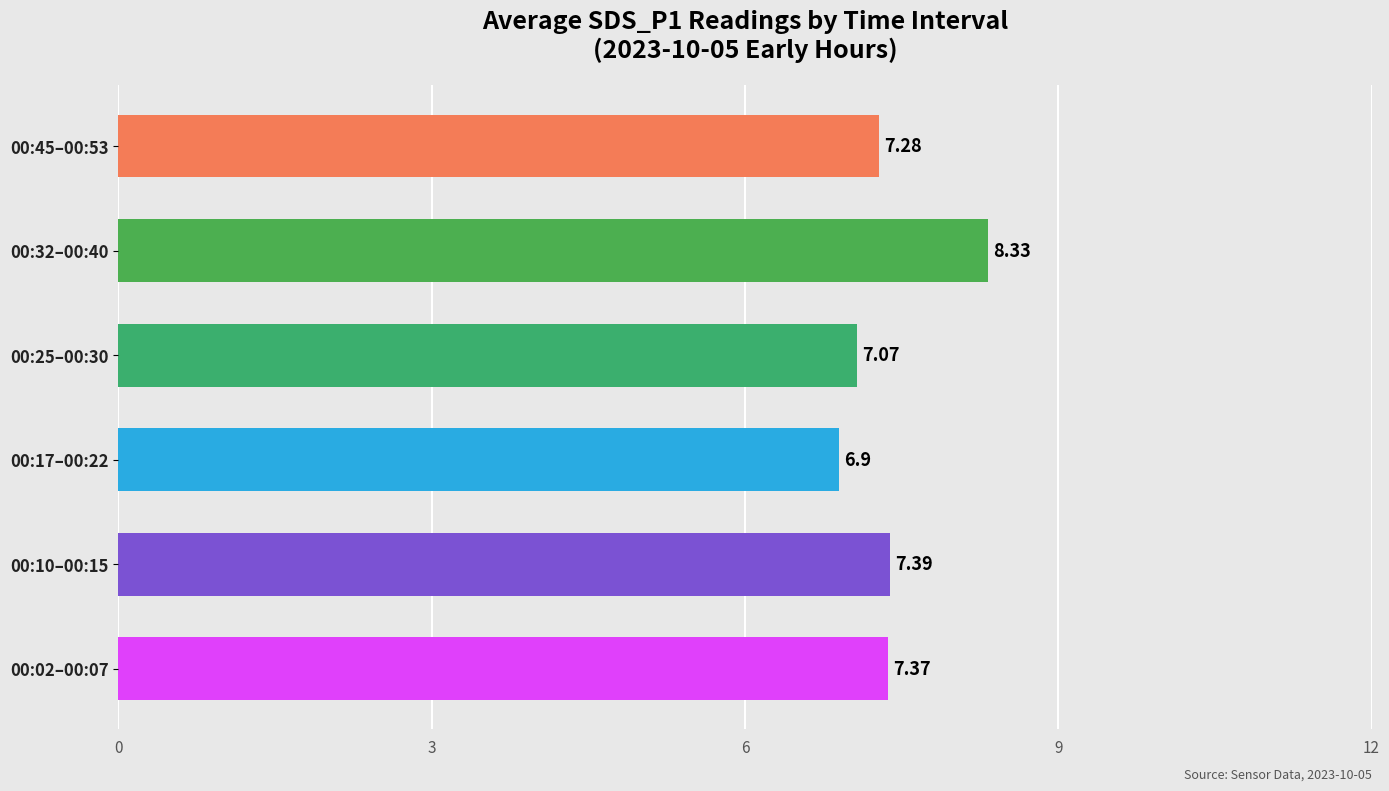

Count the number of values greater than 7.

5